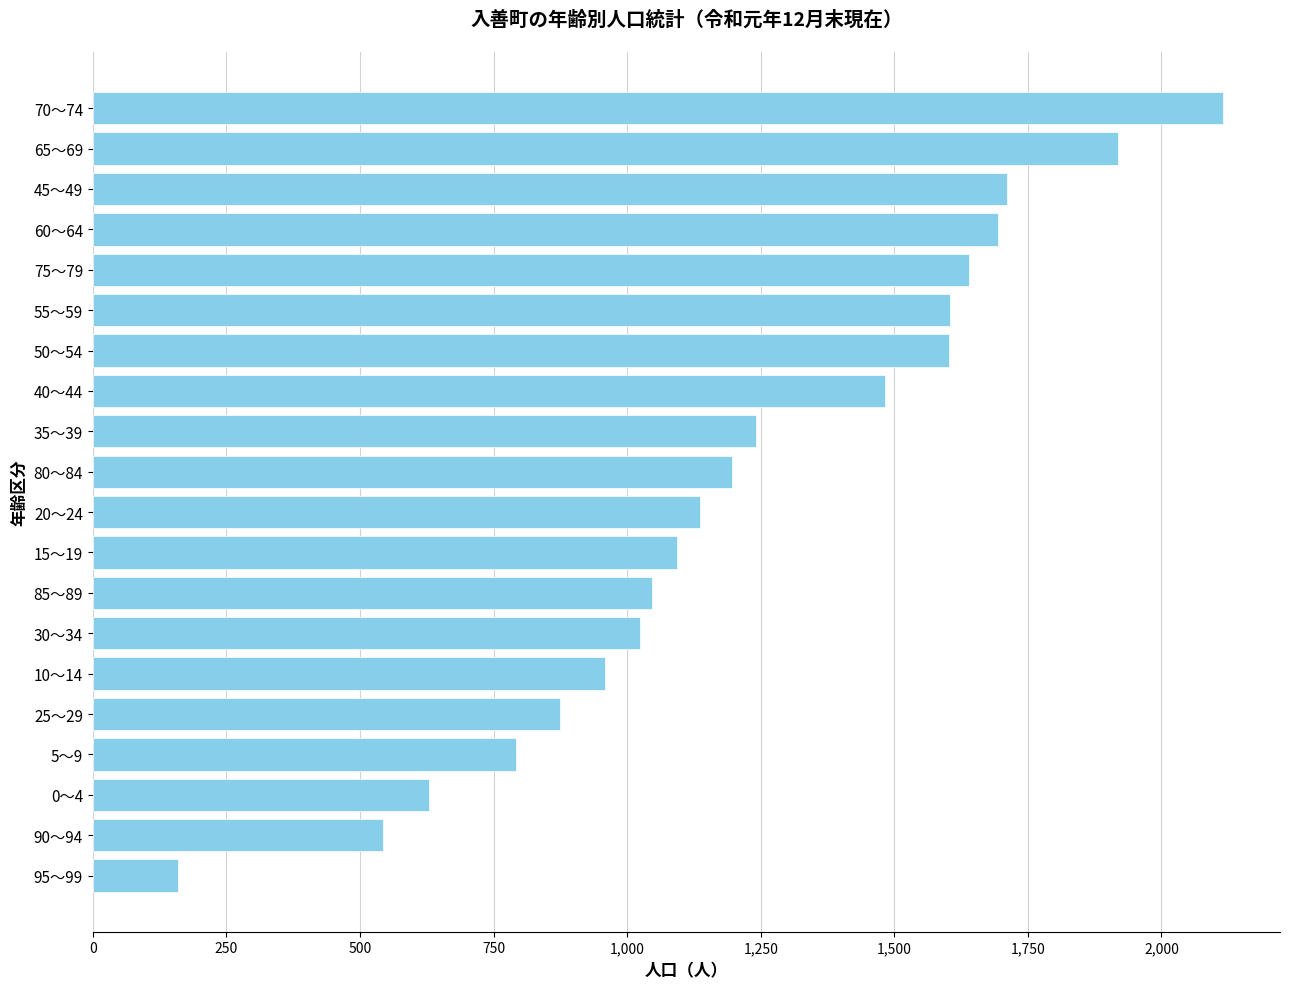

What is the average value?

1223